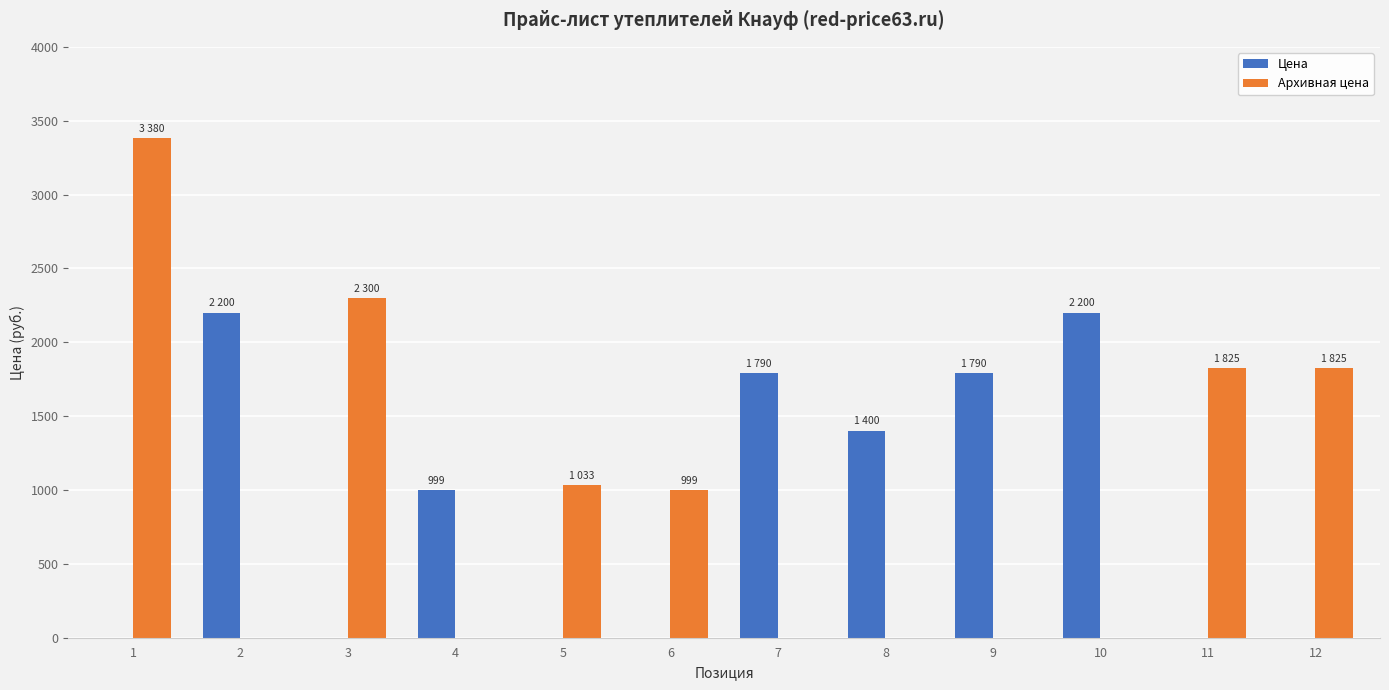

Is it true that Цена equals 488 at 4?

False